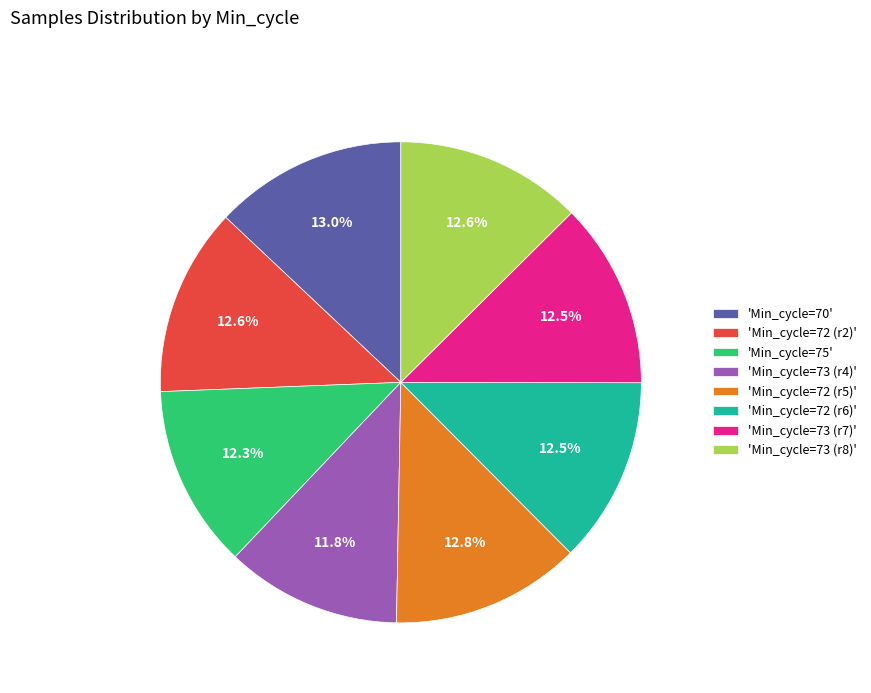

What is the smallest slice in the pie chart?

'Min_cycle=73 (r4)'